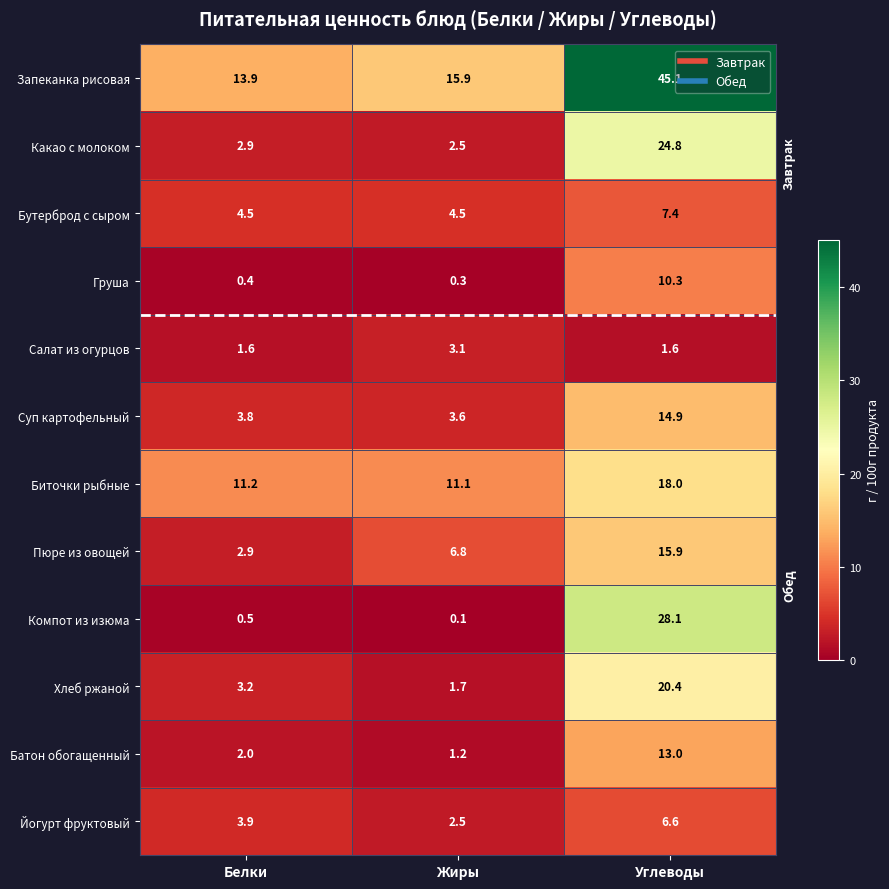

Where does the Хлеб ржаной series first go above 3?

Белки